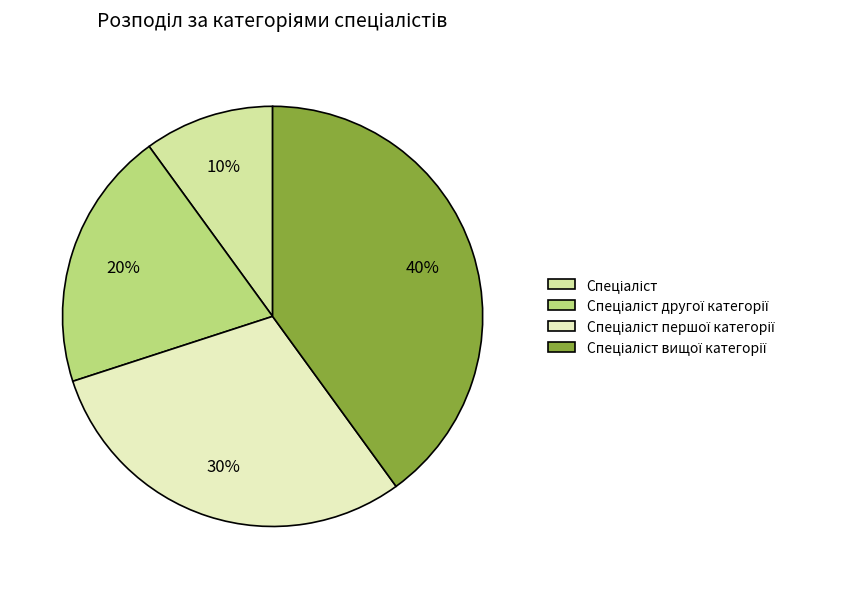

What is the smallest slice in the pie chart?

Спеціаліст